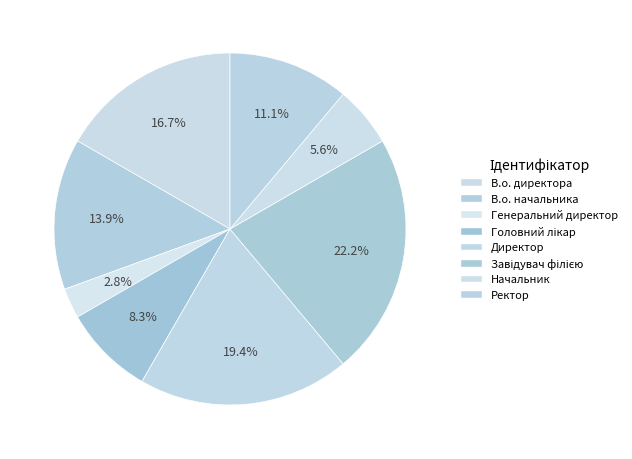

Approximately how many times larger is the value at В.о. директора compared to Директор?

0.9